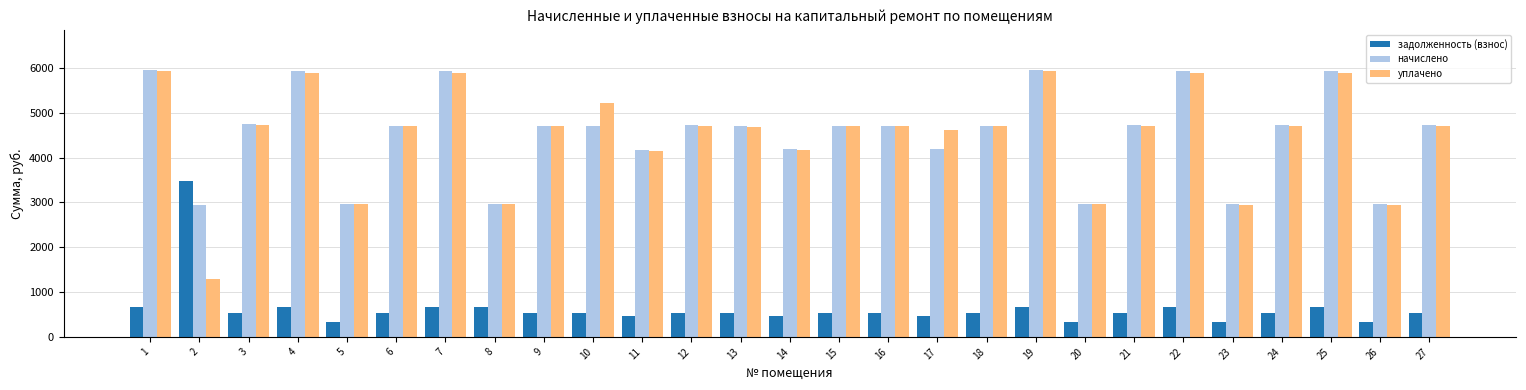

What is the smallest value displayed?

328.7